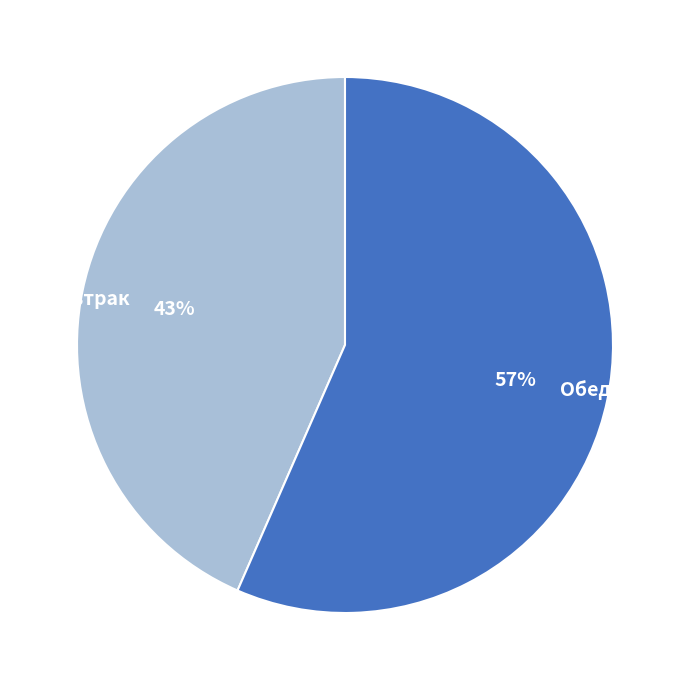

Does any single category account for the majority?

Yes